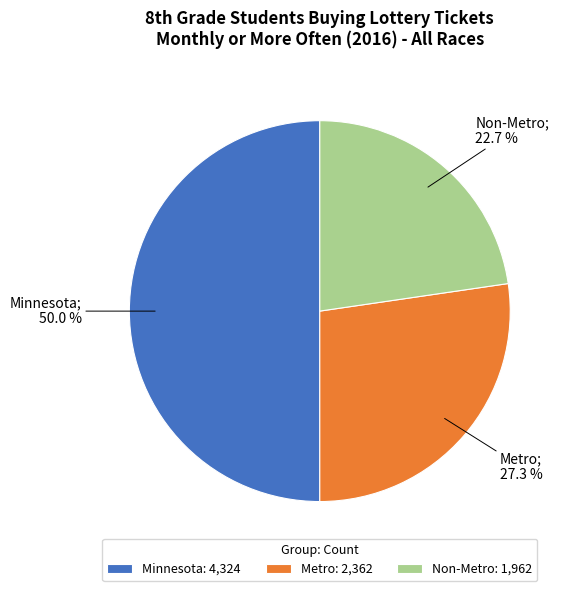

To the nearest percent, what is the difference between the Metro and Minnesota slice percentages?

23%